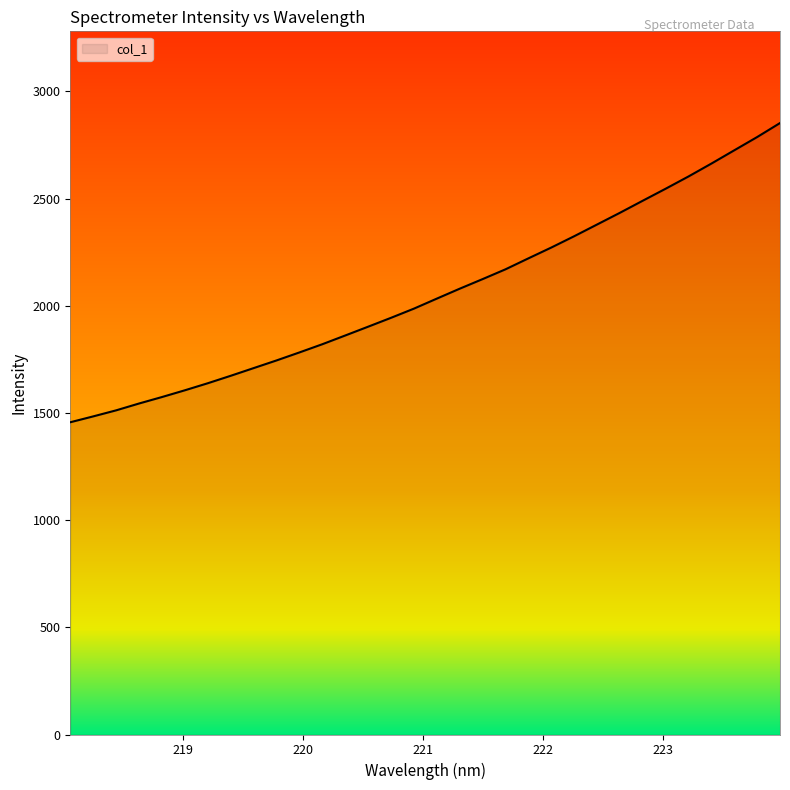

What is the maximum value shown in the chart?

2852.0